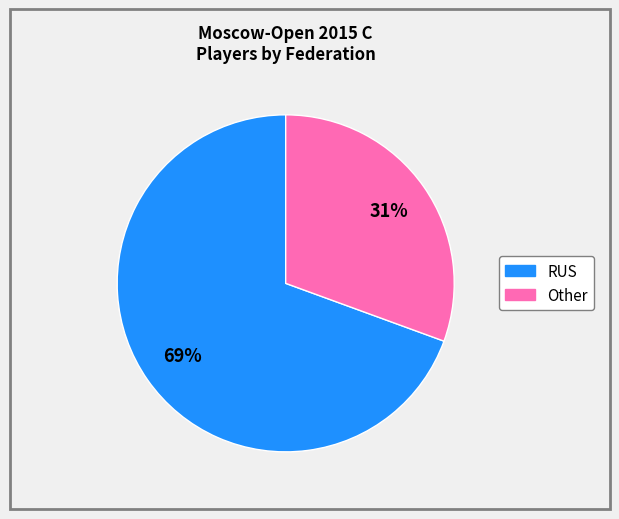

Does RUS represent more than half of the total?

Yes